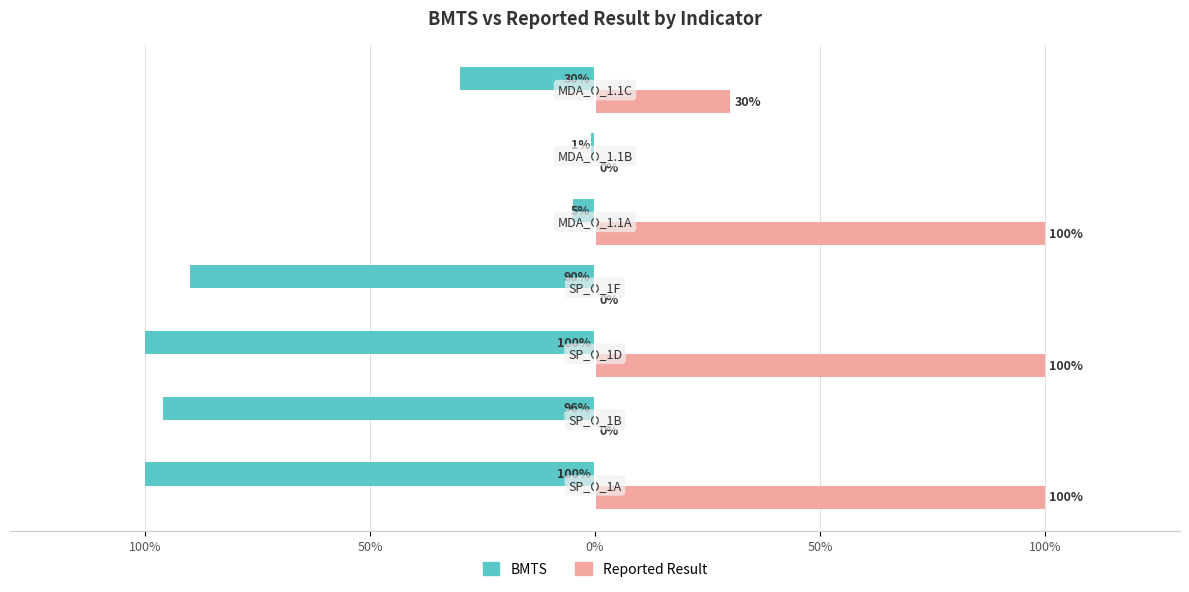

What are all the series names shown in the legend?

BMTS, Reported Result